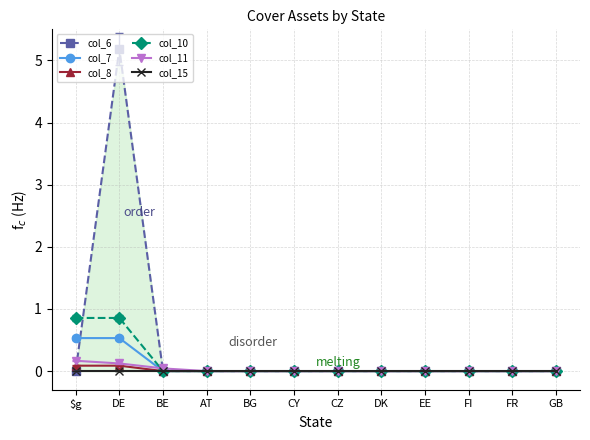

Which has a higher value, GB or $g?

GB